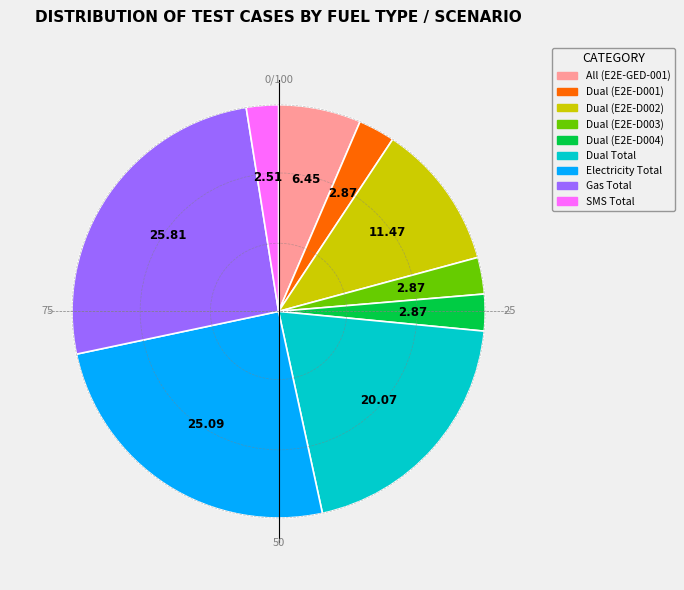

Which category has the biggest portion of the pie?

Gas Total